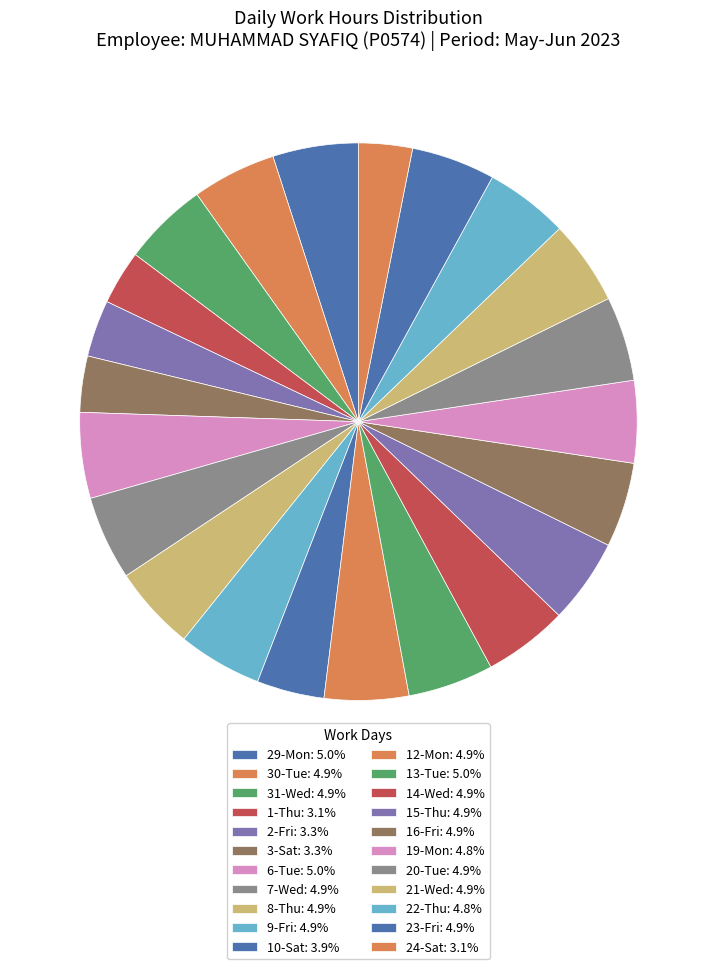

How many segments does this pie chart have?

22